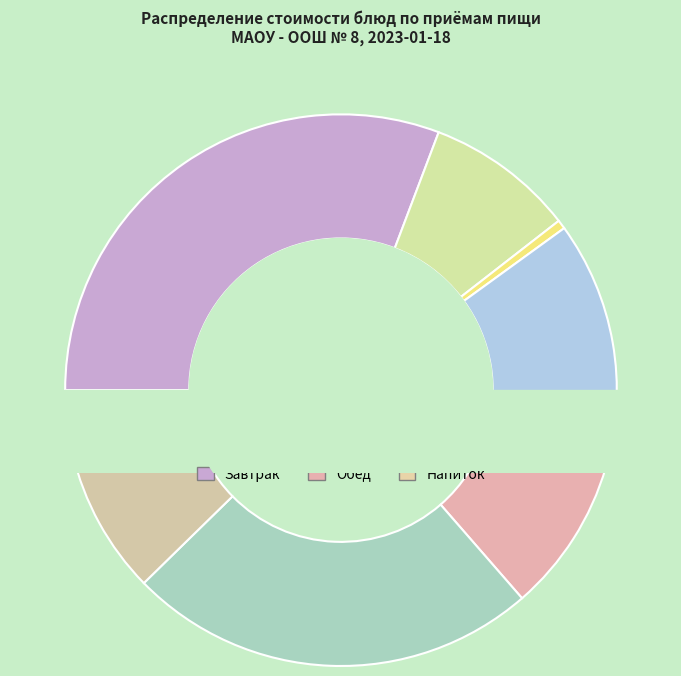

Rank the categories by value from highest to lowest.

Запеканка из творога рисовая, Голубцы Любительские, Бутерброд с сыром, Рассольник Ленинградский, Кисель детский Витошка, Рис припущенный с овощами, Хлеб пшеничный (обед), Чай с сахаром, Хлеб пшеничный (завтрак)